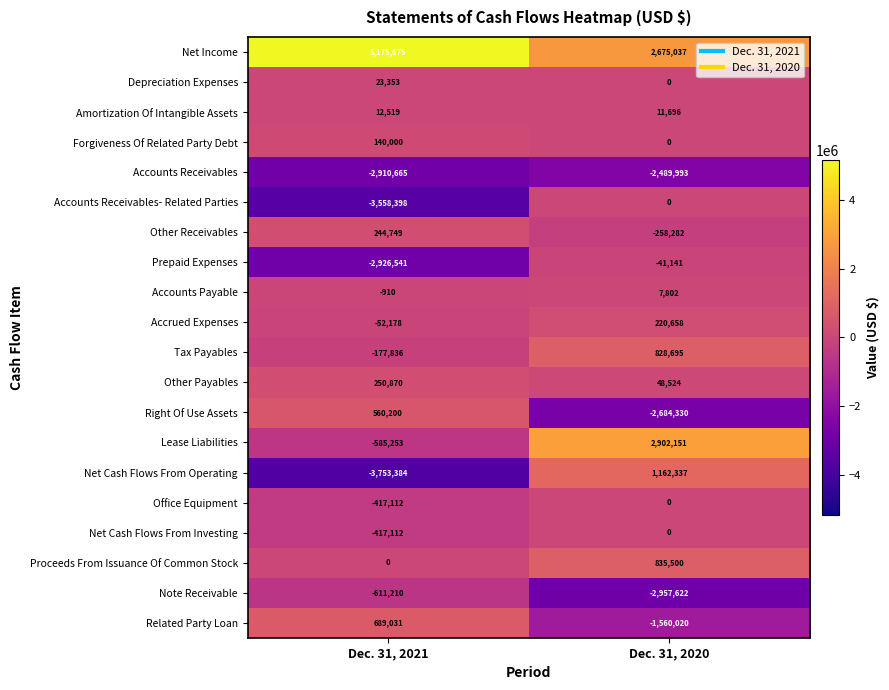

Read the Accounts Payable value at Dec. 31, 2020.

7802